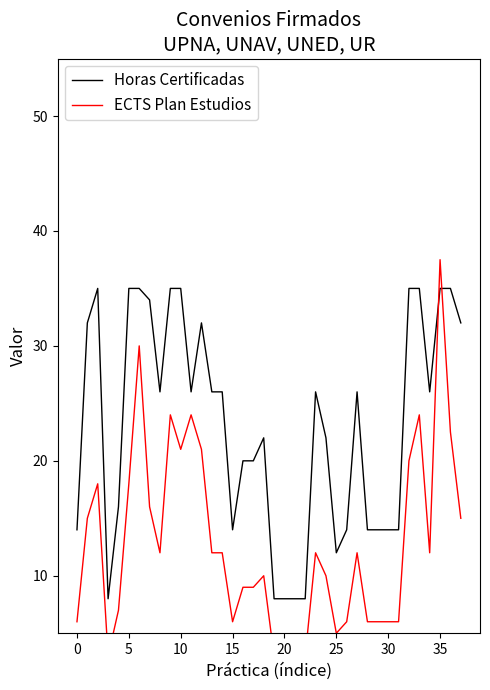

Rank the series by their average value, from highest to lowest.

Horas Certificadas, ECTS Plan Estudios